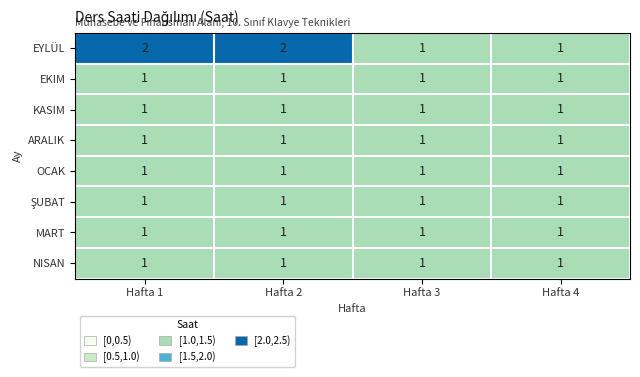

Between Hafta 2 and Hafta 3, which series saw the biggest shift?

EYLÜL